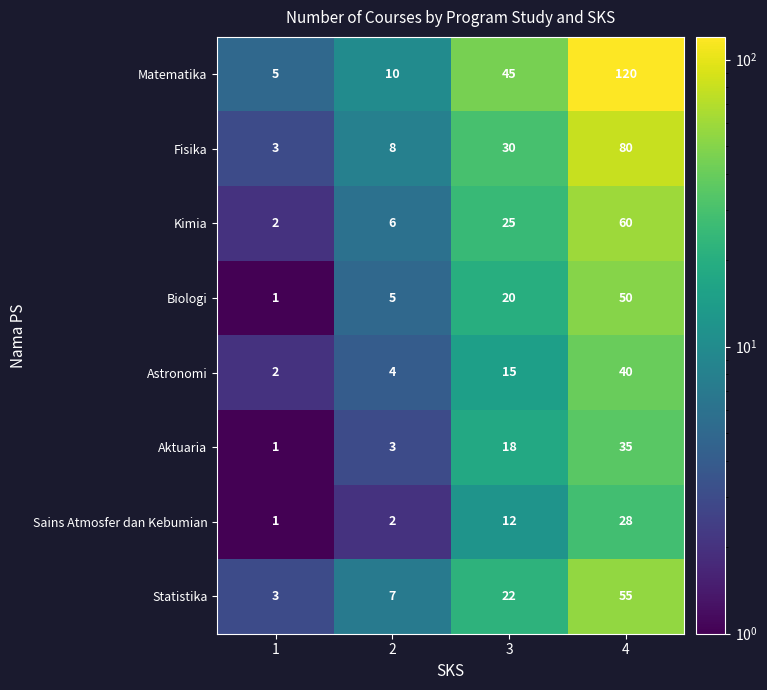

Count the number of categories in the chart.

4